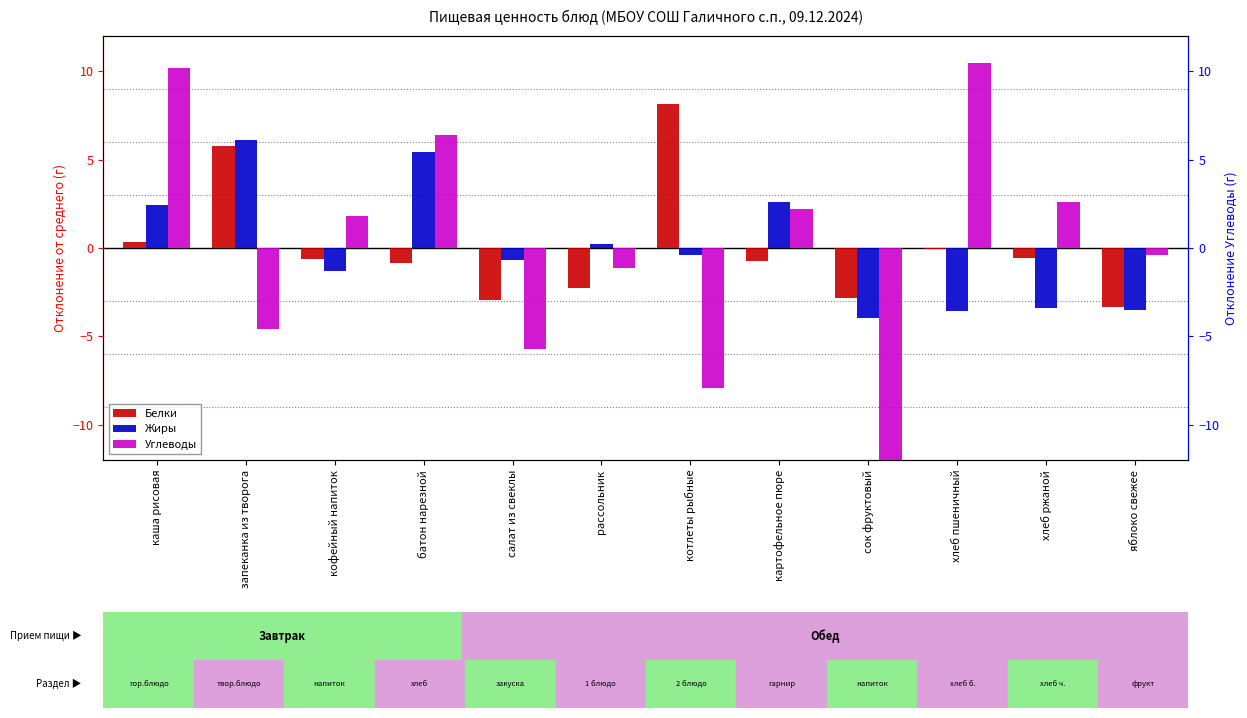

How many data points in Белки are less than 0?

9